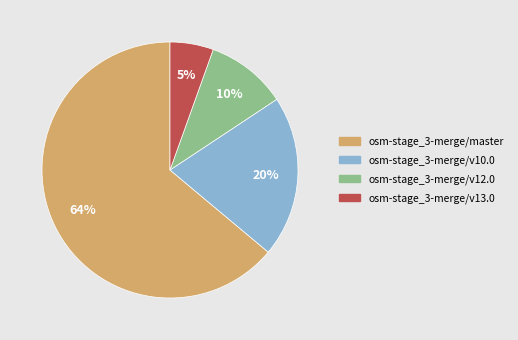

Combined, do osm-stage_3-merge/v13.0 and osm-stage_3-merge/v10.0 account for over 50%?

No